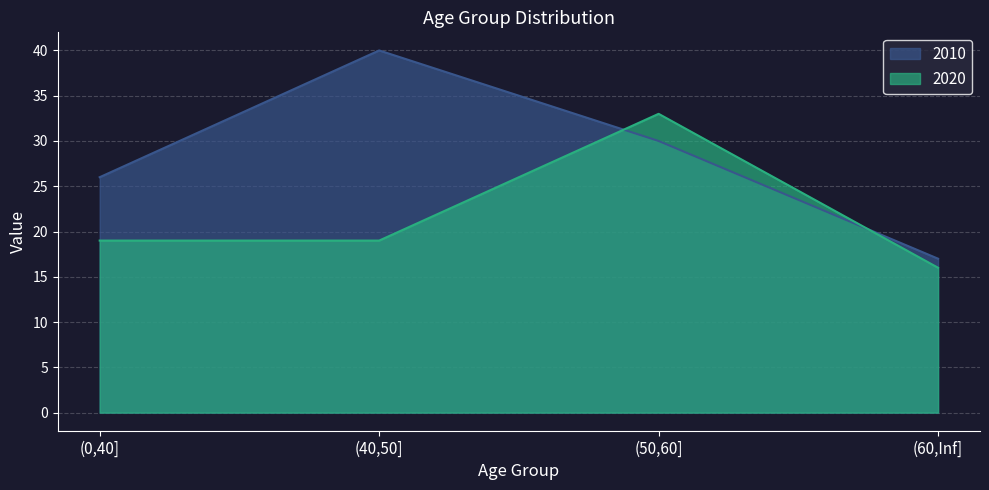

What is the difference between the second highest and minimum values in the 2010 series?

13